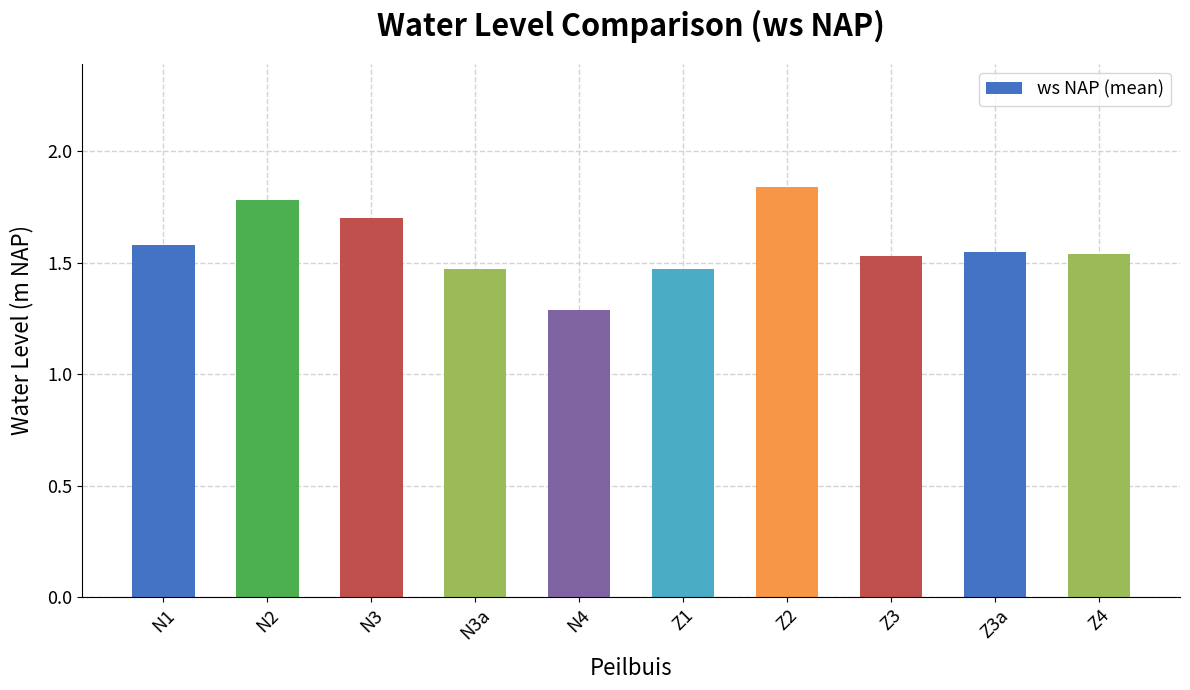

What is the label of the 7th bar from the right?

N3a